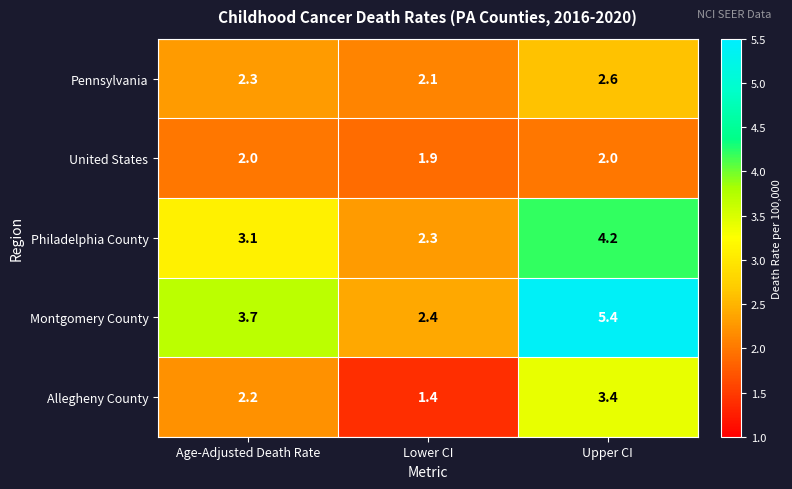

What value does the Philadelphia County series have at Upper CI?

4.2